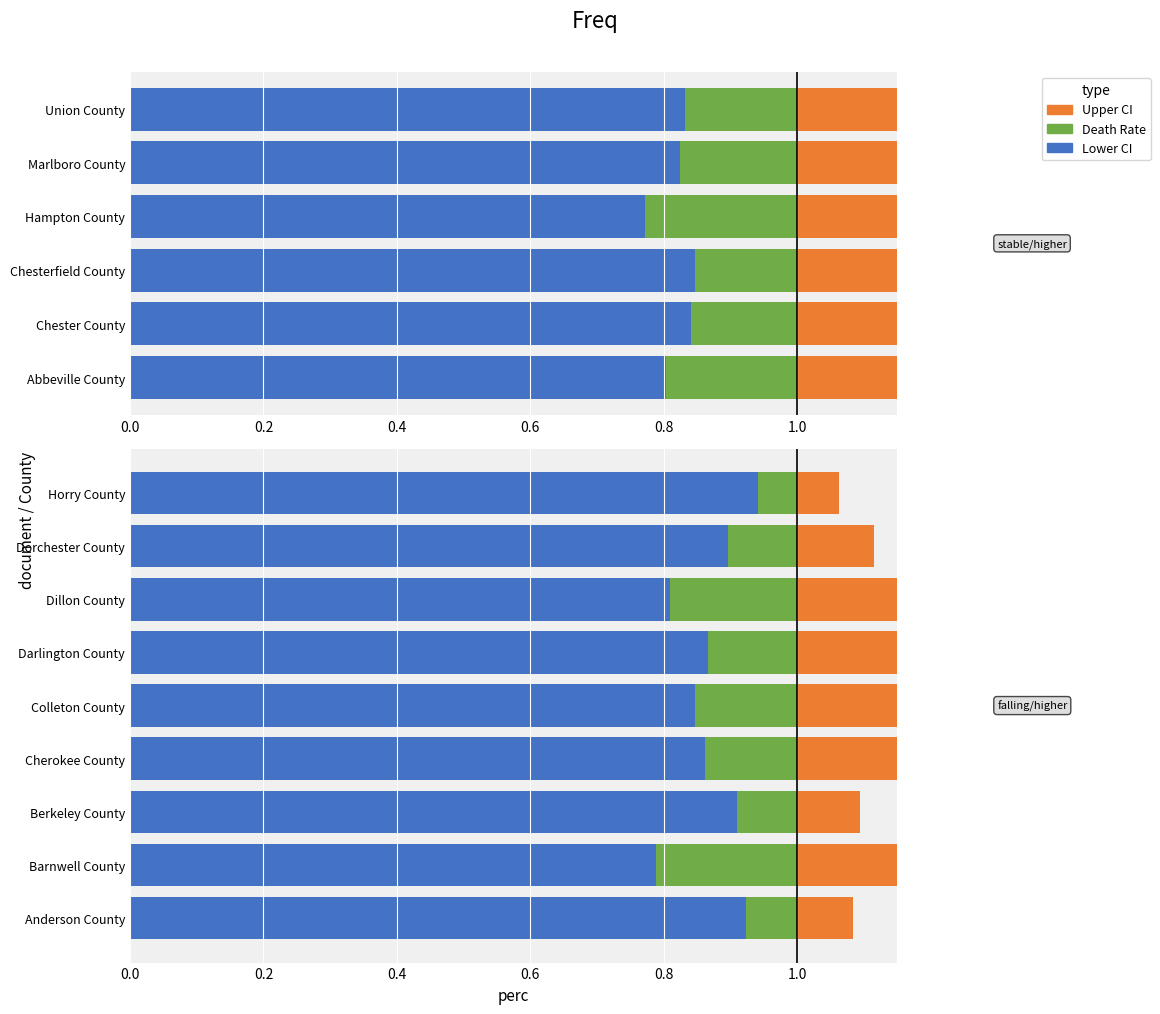

Between Darlington County and Dorchester County, which series saw the biggest shift?

Upper CI